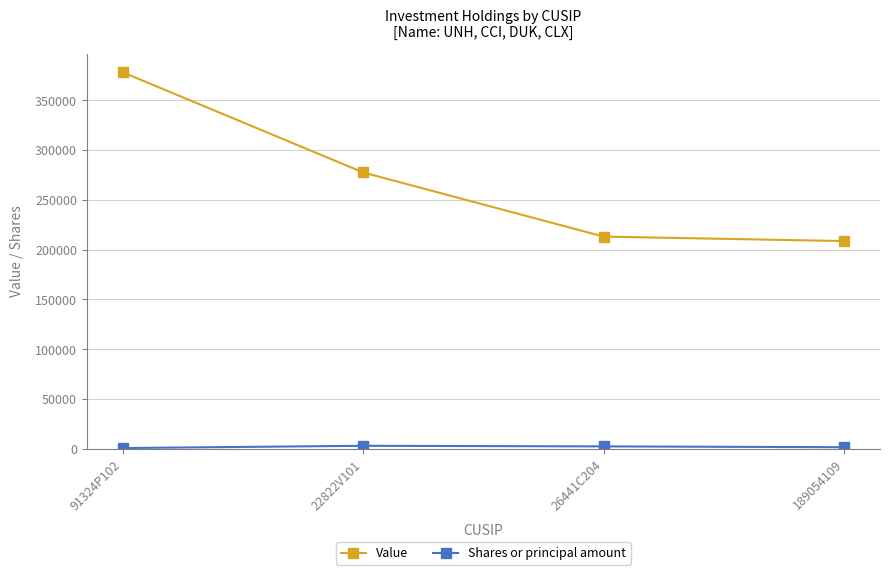

Where is Value nearest to the value 293395?

22822V101